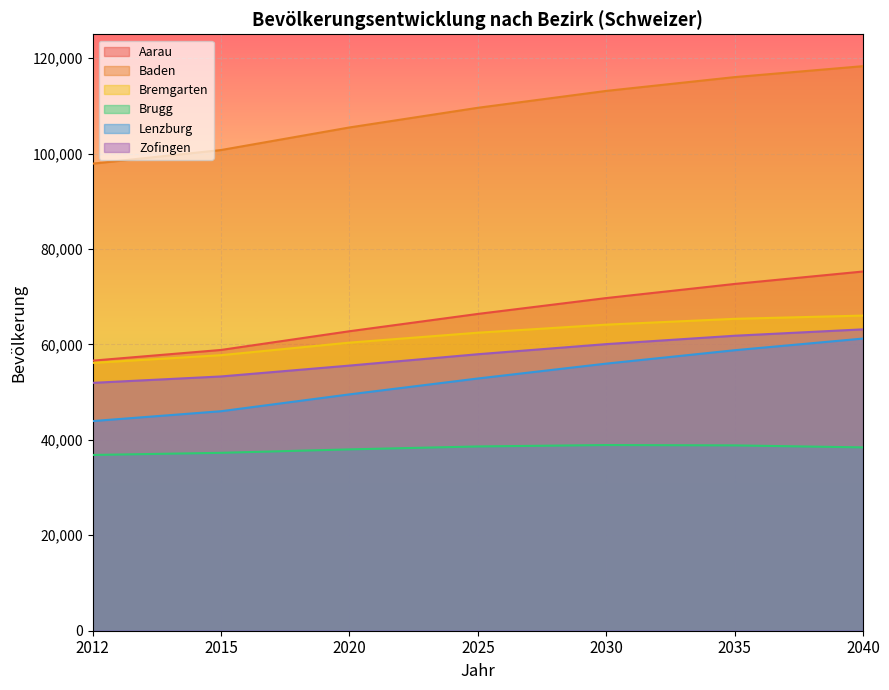

What value does the Bremgarten series have at 2035, to the nearest 10?

65370